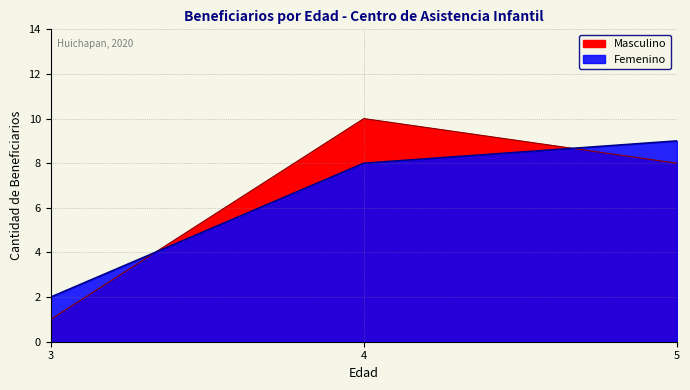

What are all the series names shown in the legend?

Femenino, Masculino